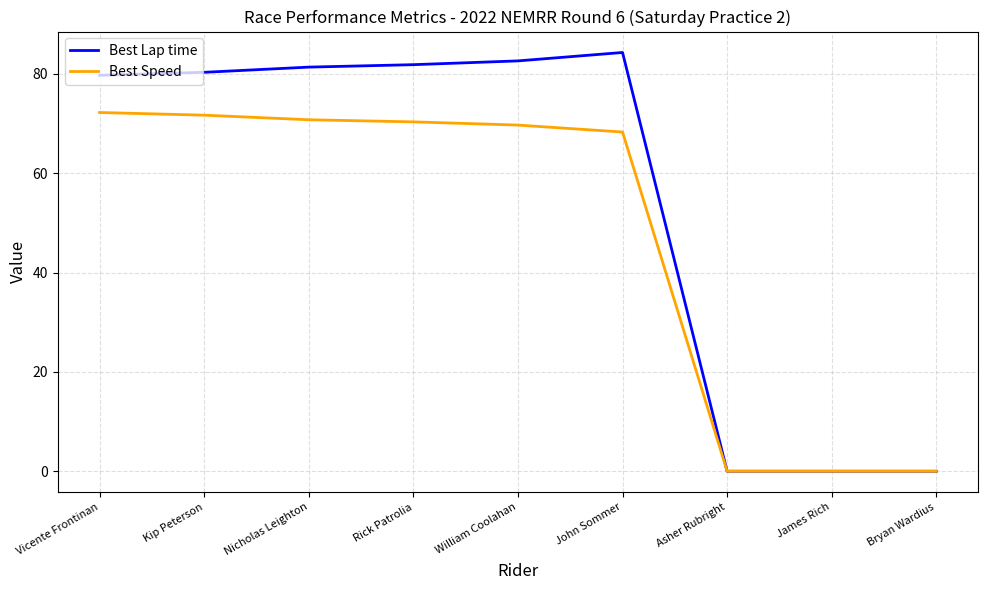

Is it true that Best Lap time equals -43.3 at Asher Rubright?

False